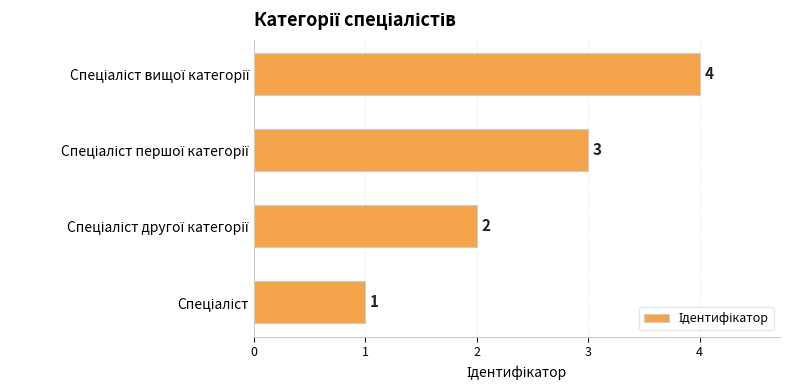

Count the values in the range 2 to 4.

3